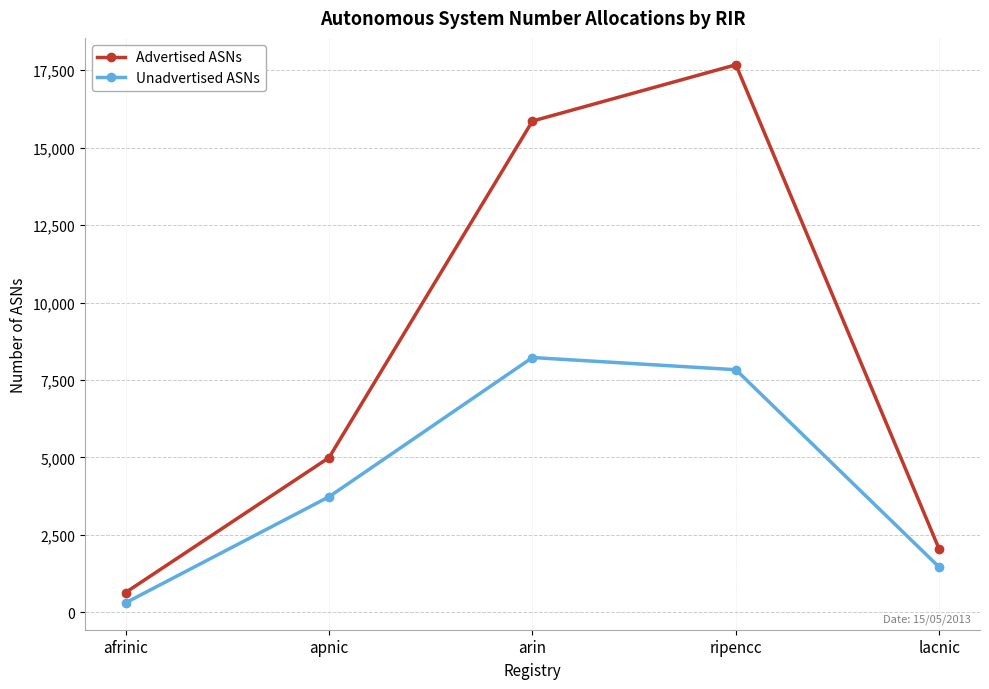

The value of Advertised ASNs at apnic is 2622. True or false?

False